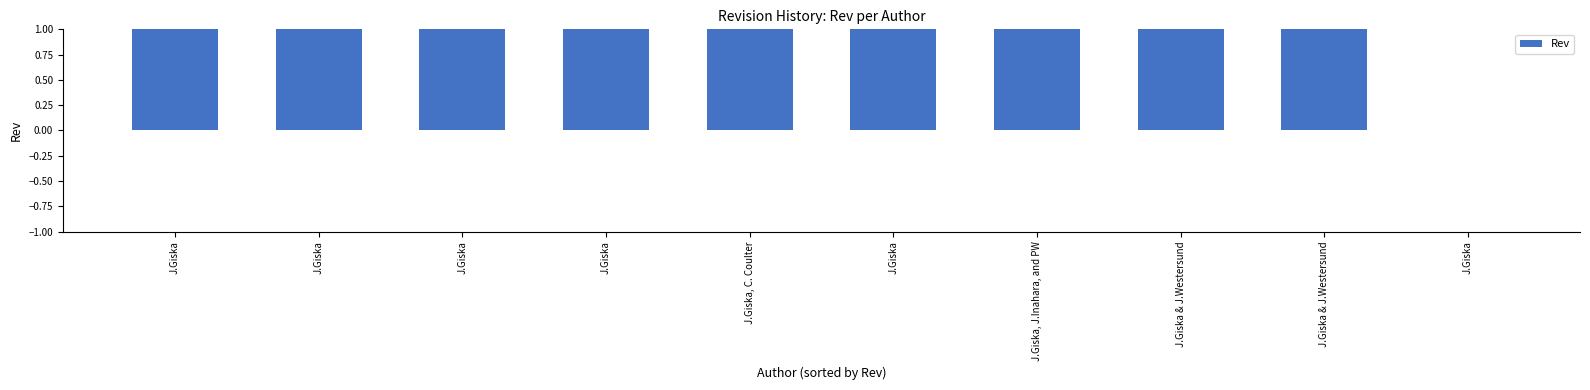

Does the chart contain stacked bars?

No